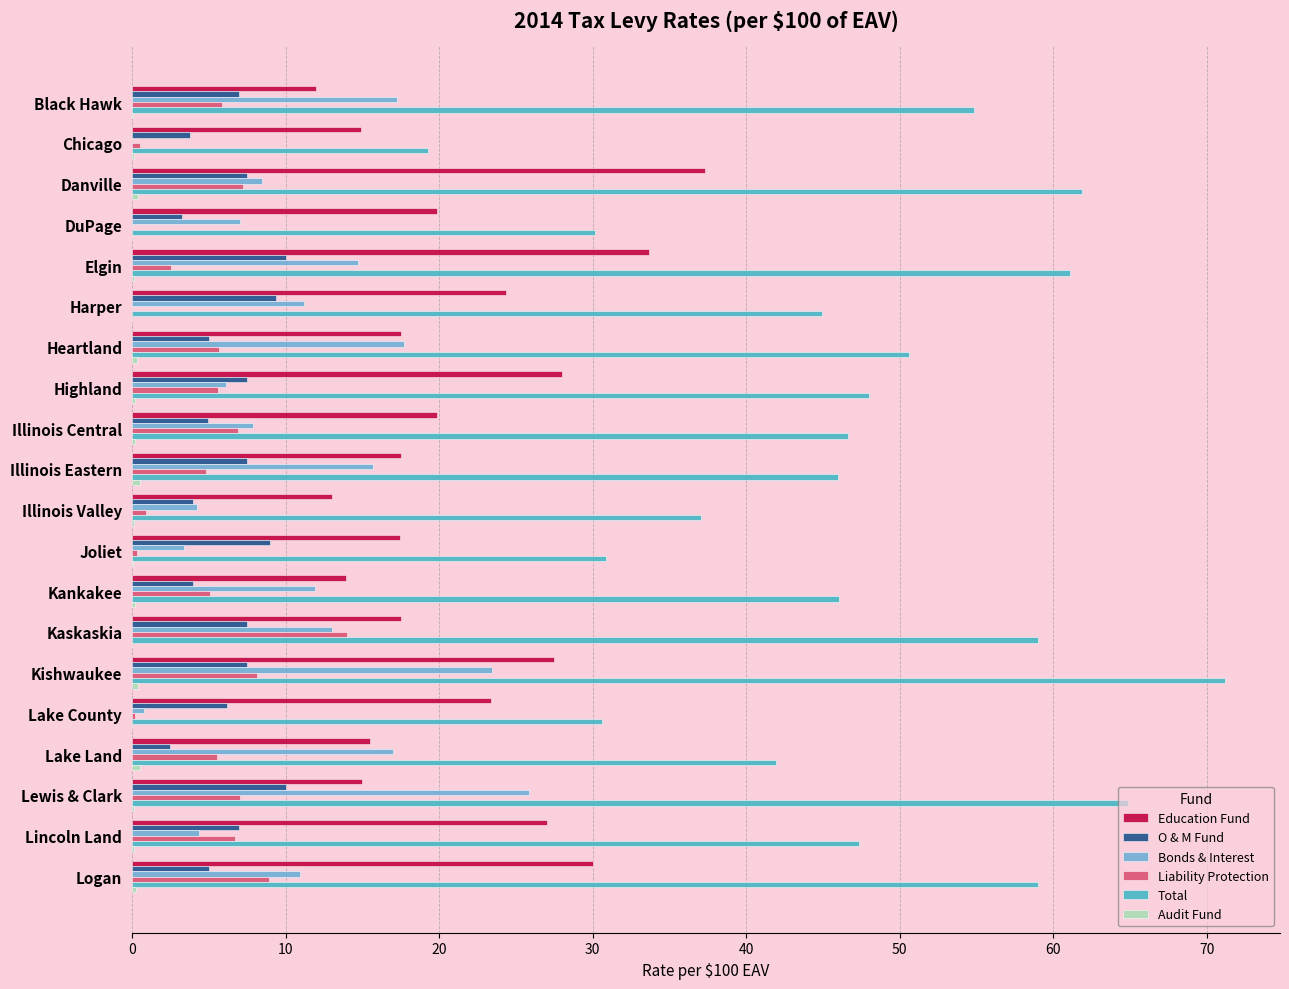

The value of Education Fund at Chicago is 23.5. True or false?

False